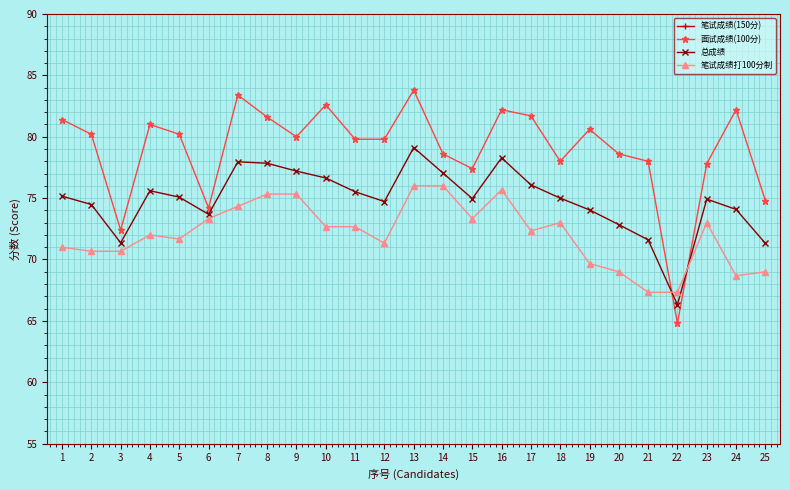

At how many categories does at least one series exceed 66?

25